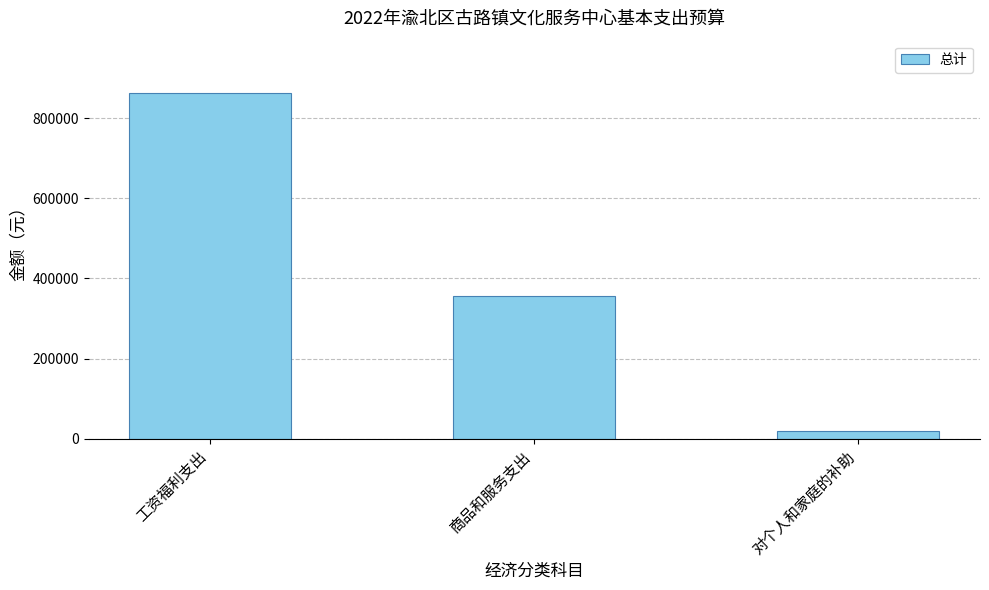

Reading left to right, extract all data points from this chart.

工资福利支出=863570.3	商品和服务支出=356603.9	对个人和家庭的补助=20000.0